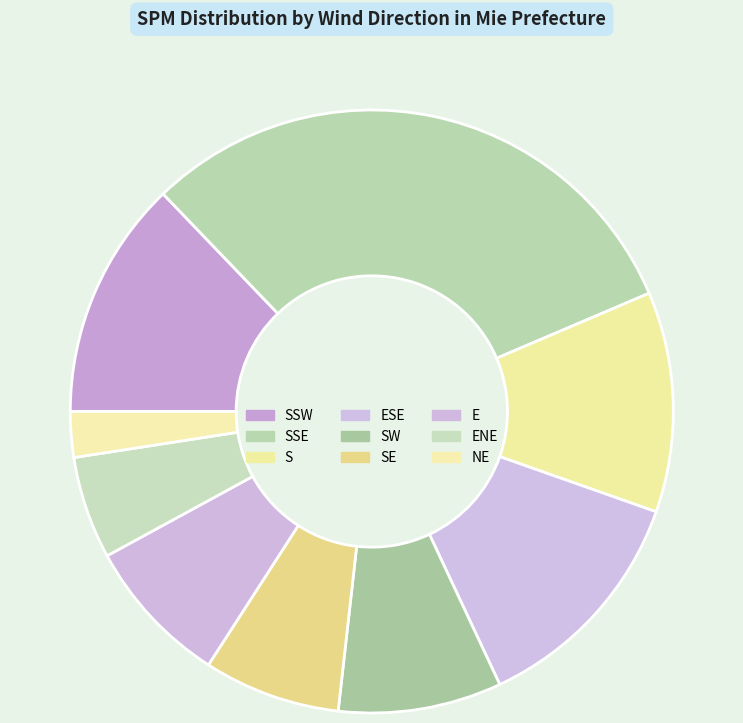

How many slices are in this pie chart?

9